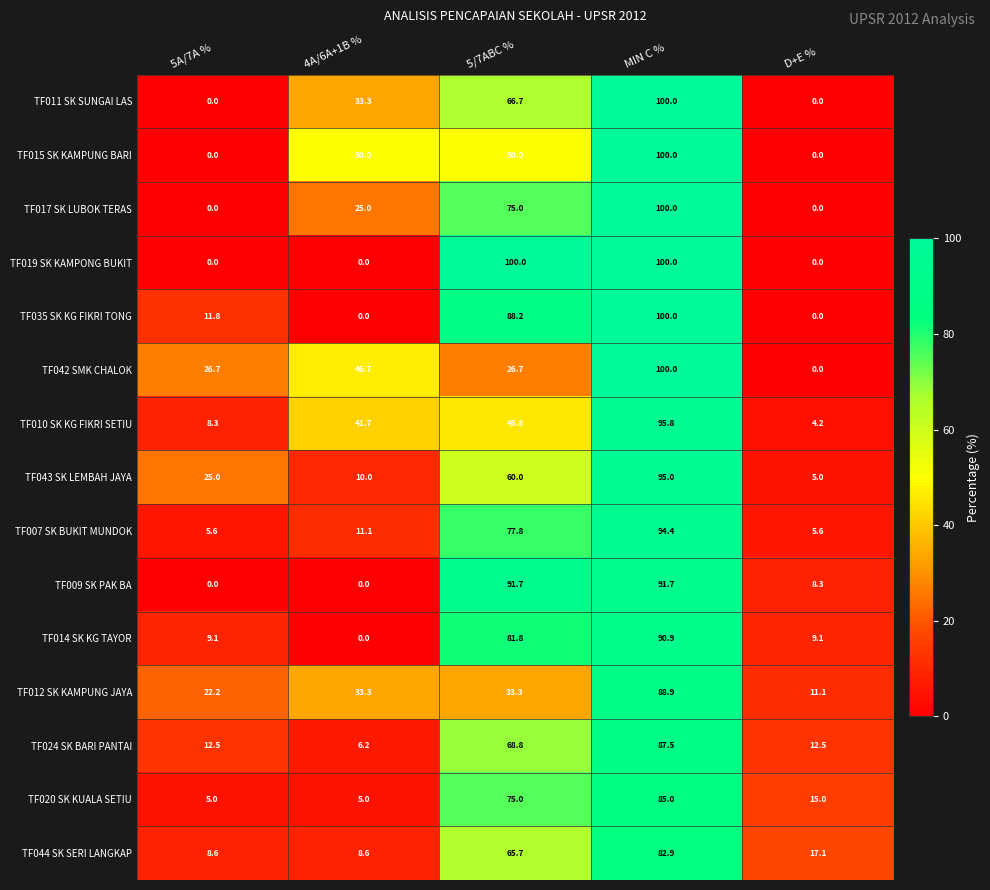

How many series are shown in this chart?

15